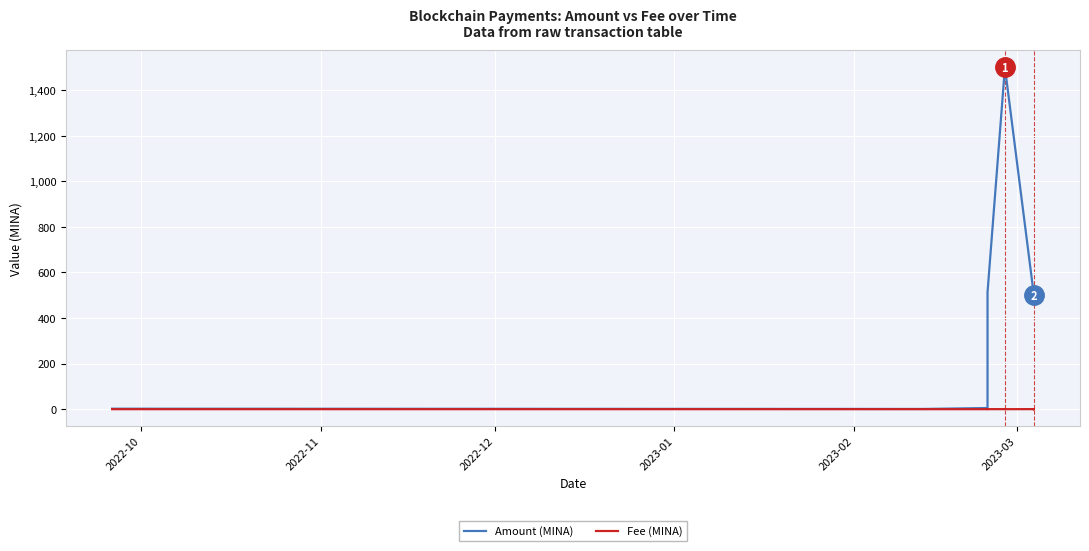

True or false: Fee (MINA) has a value of 0.0 at 2022-12.

False